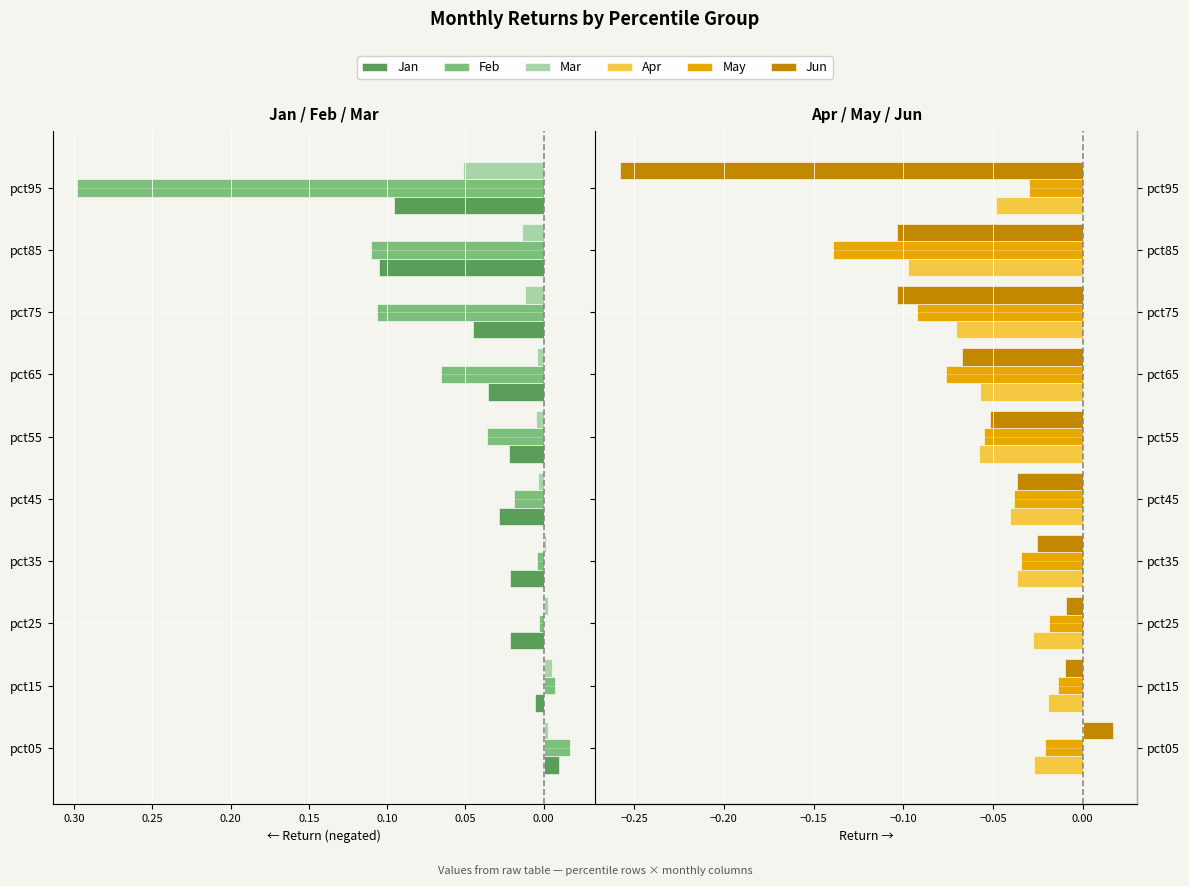

Which series has the widest spread of values?

Feb